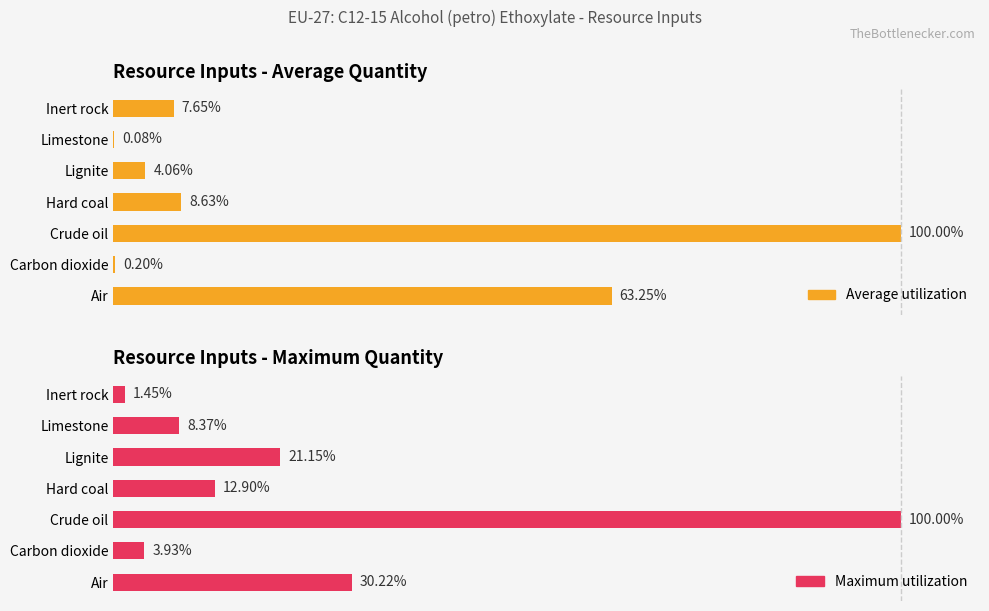

Which has a higher value, Inert rock or Limestone?

Inert rock